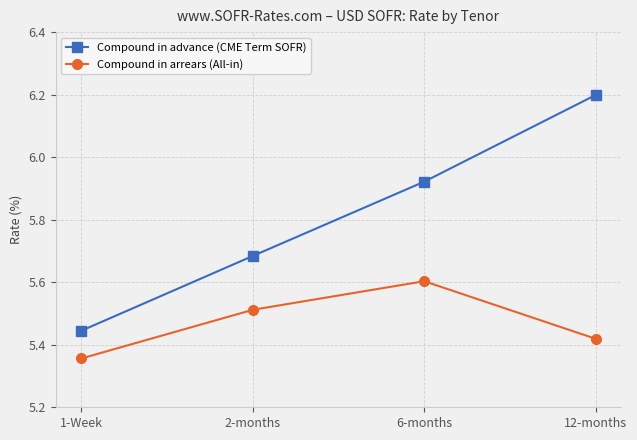

Where is Compound in arrears (All-in) nearest to the value 5?

1-Week